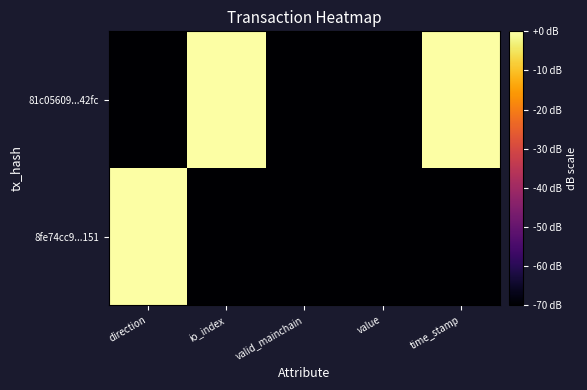

Which category has the highest value across all series?

io_index